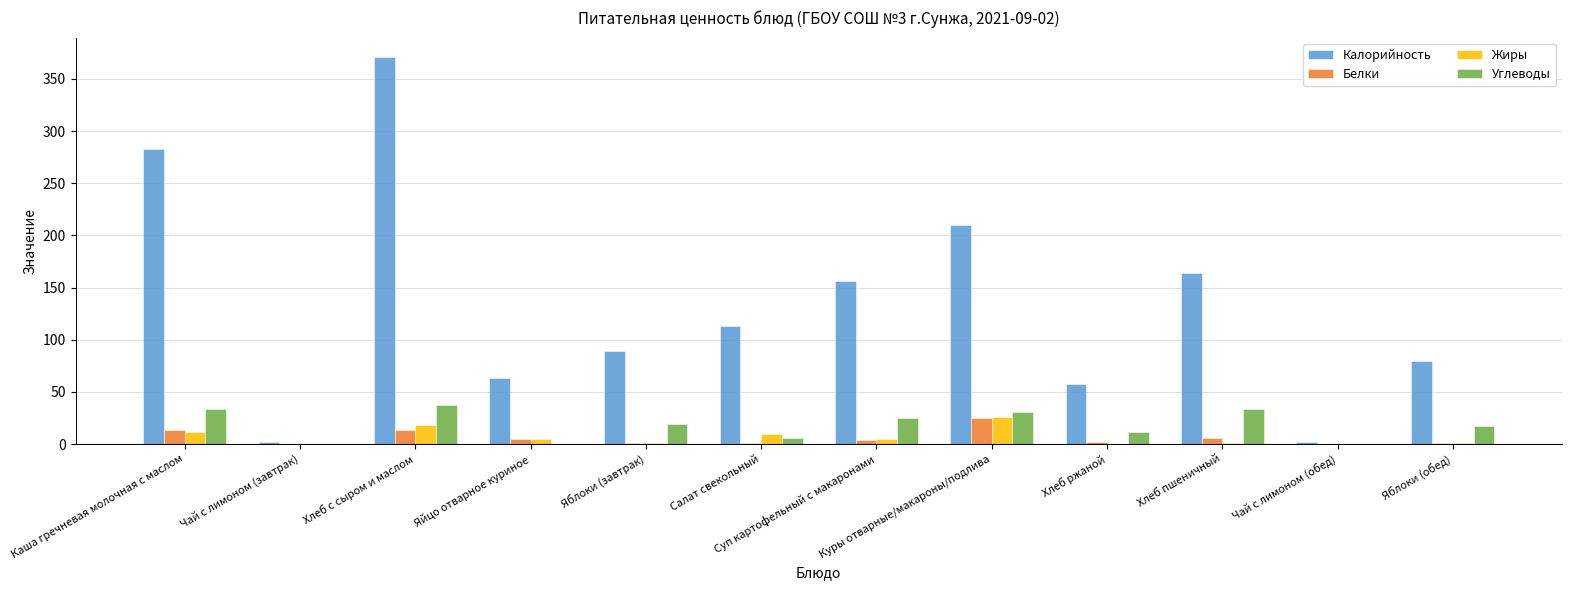

At which category is the sum across all series the highest?

Хлеб с сыром и маслом